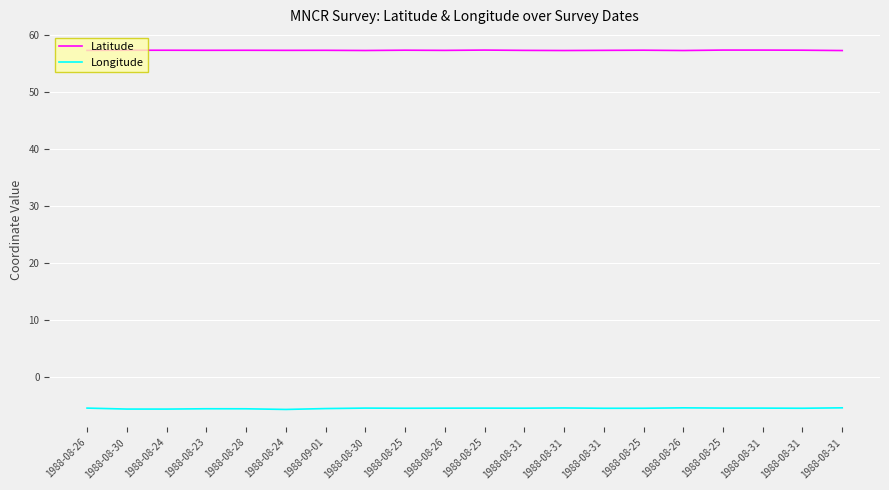

What are all the series names shown in the legend?

Latitude, Longitude